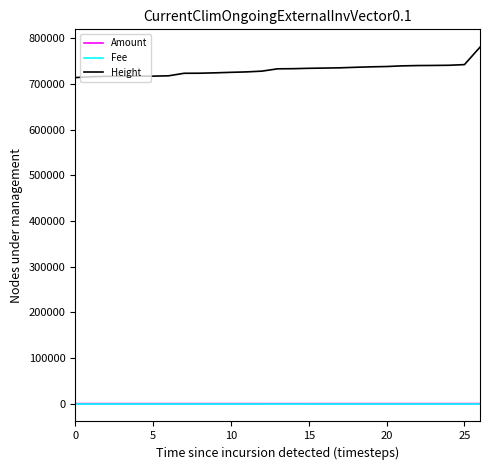

What is the lowest value of the Height series?

713938.0